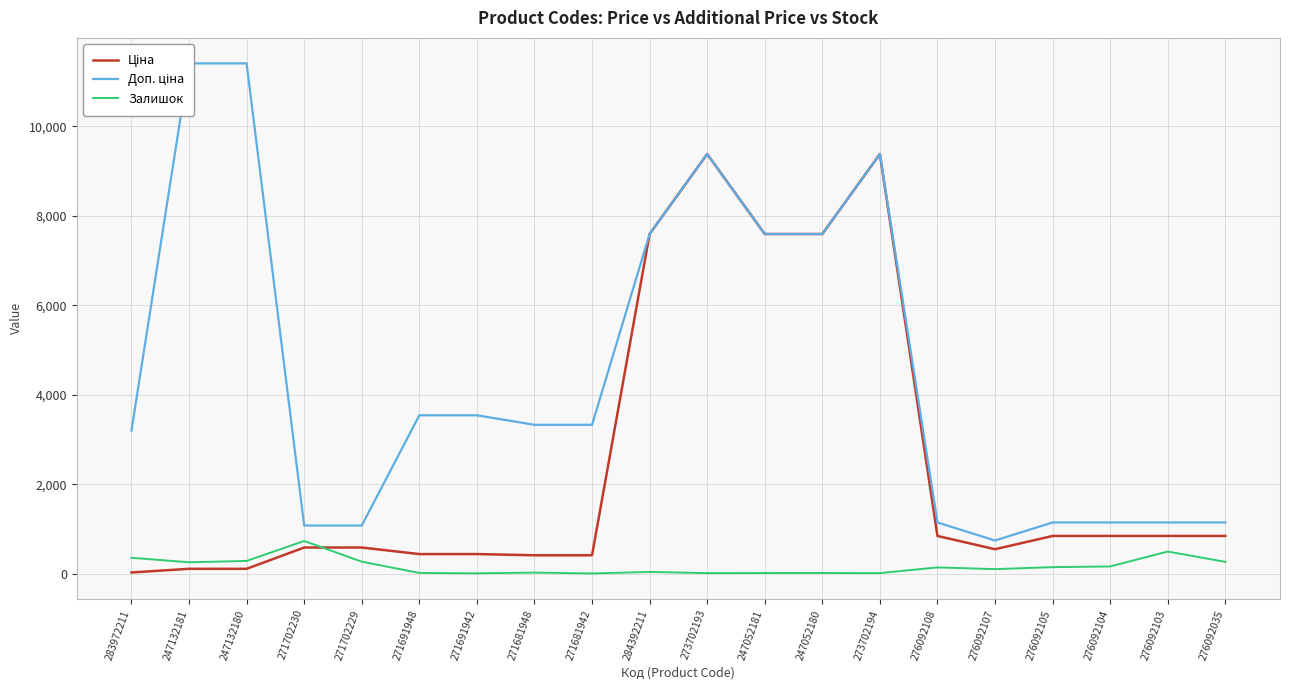

How many categories are shown in the chart?

20